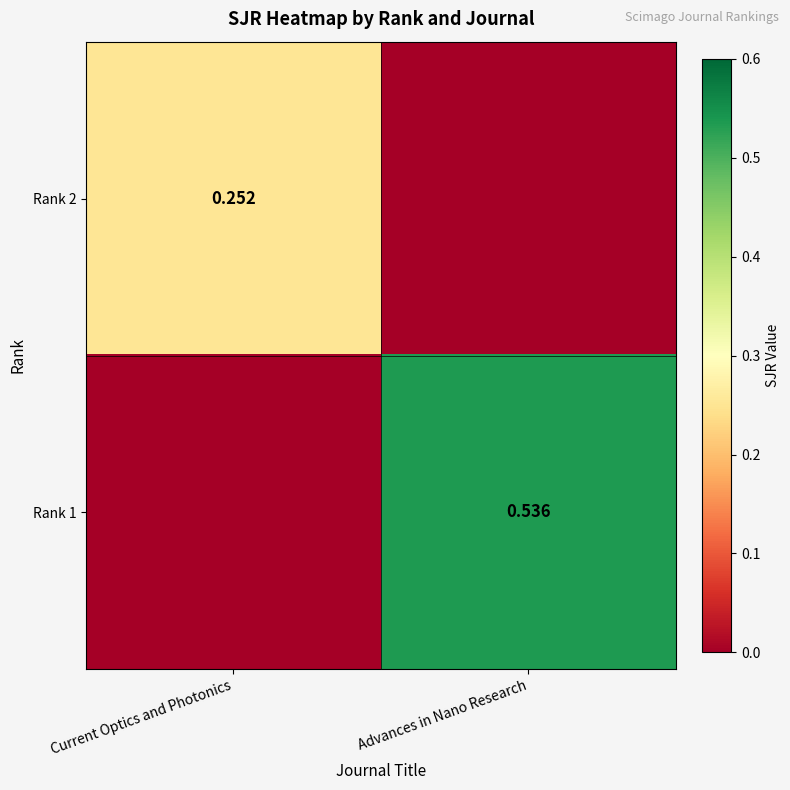

Is the value of Rank 1 at Advances in Nano Research greater than the value of Rank 2 at Current Optics and Photonics?

Yes